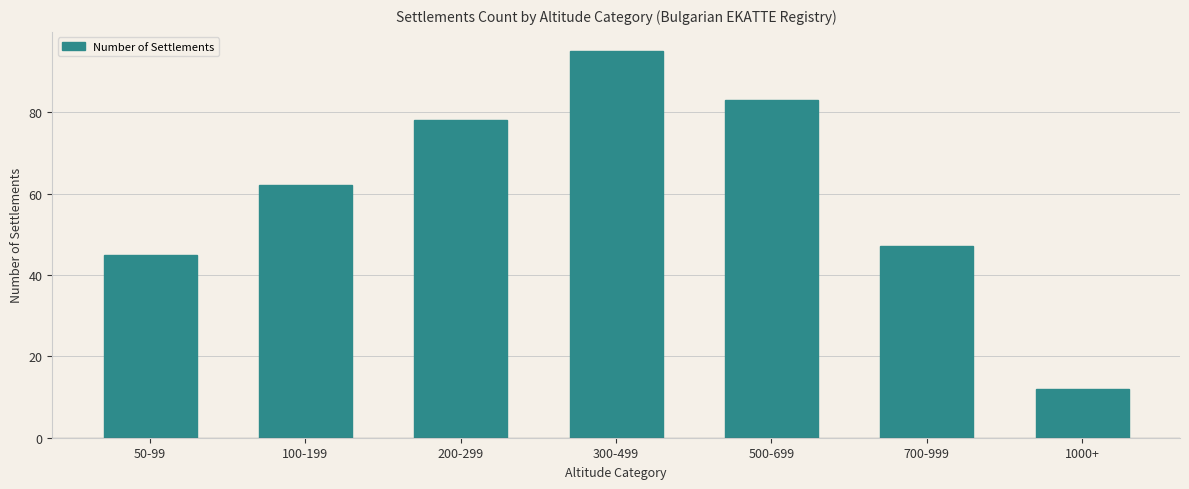

Is it true that the value at 1000+ is 12?

True